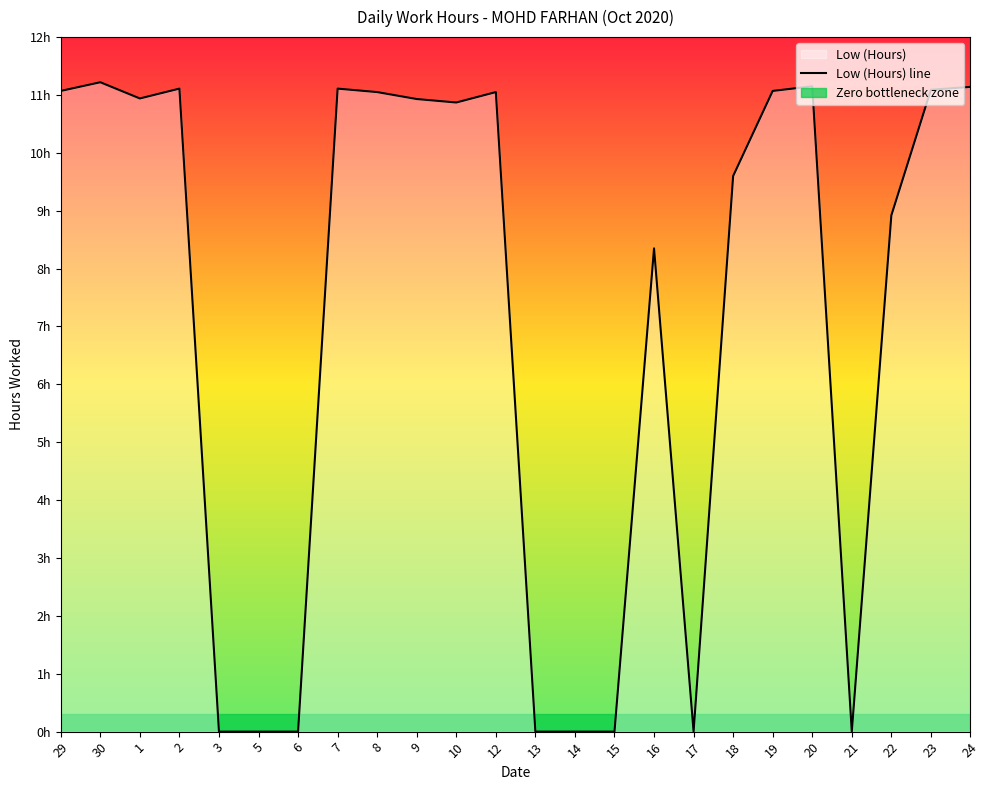

What position from the left is 15?

15